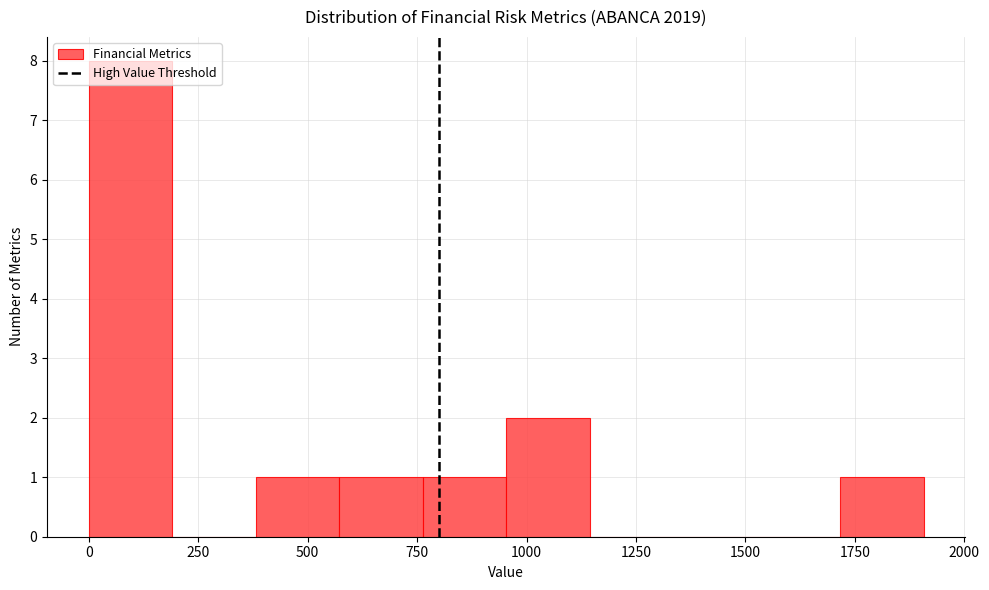

Around what value on the x-axis is the tallest bar? Give the approximate position of its centre, as read against the axis.

100